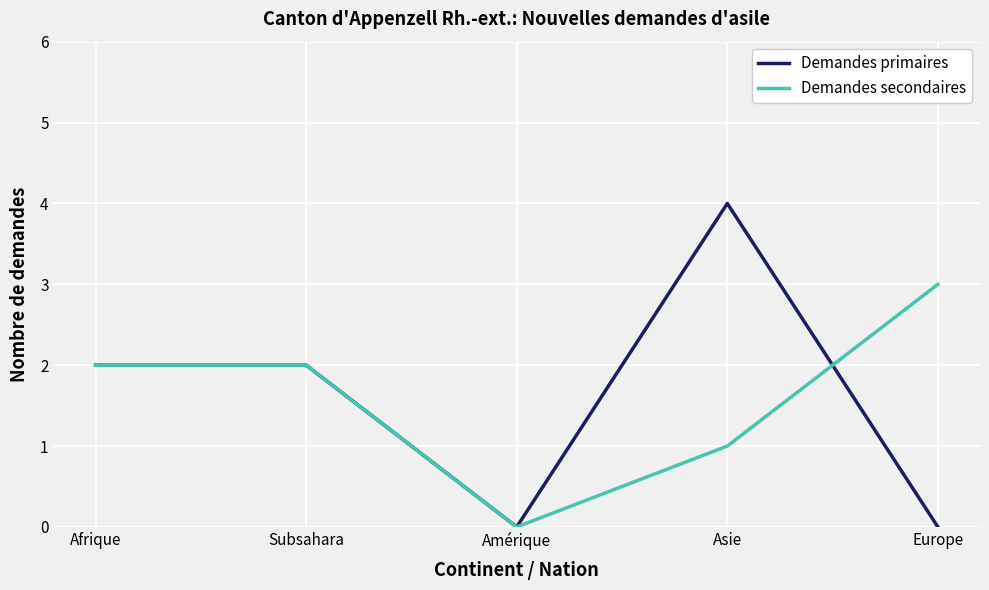

True or false: Demandes primaires has a value of 2 at Europe.

False